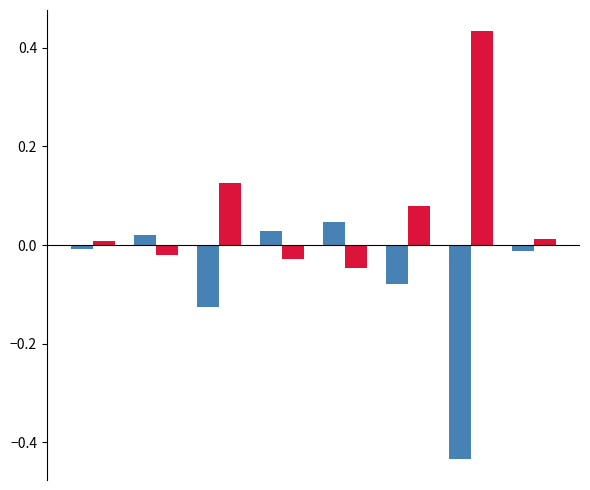

How many groups of bars are there?

8